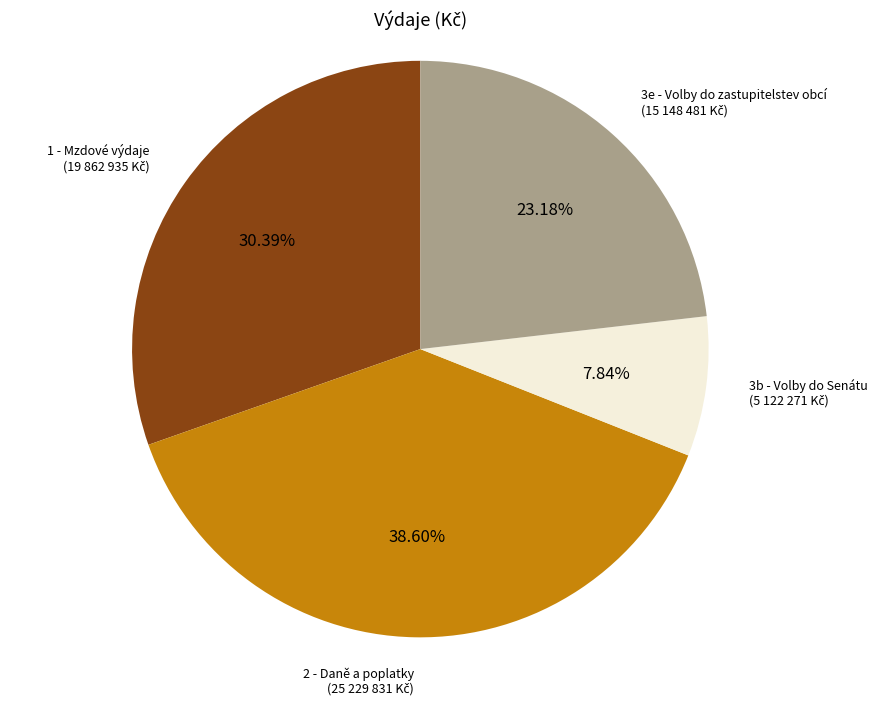

How many slices are in this pie chart?

4